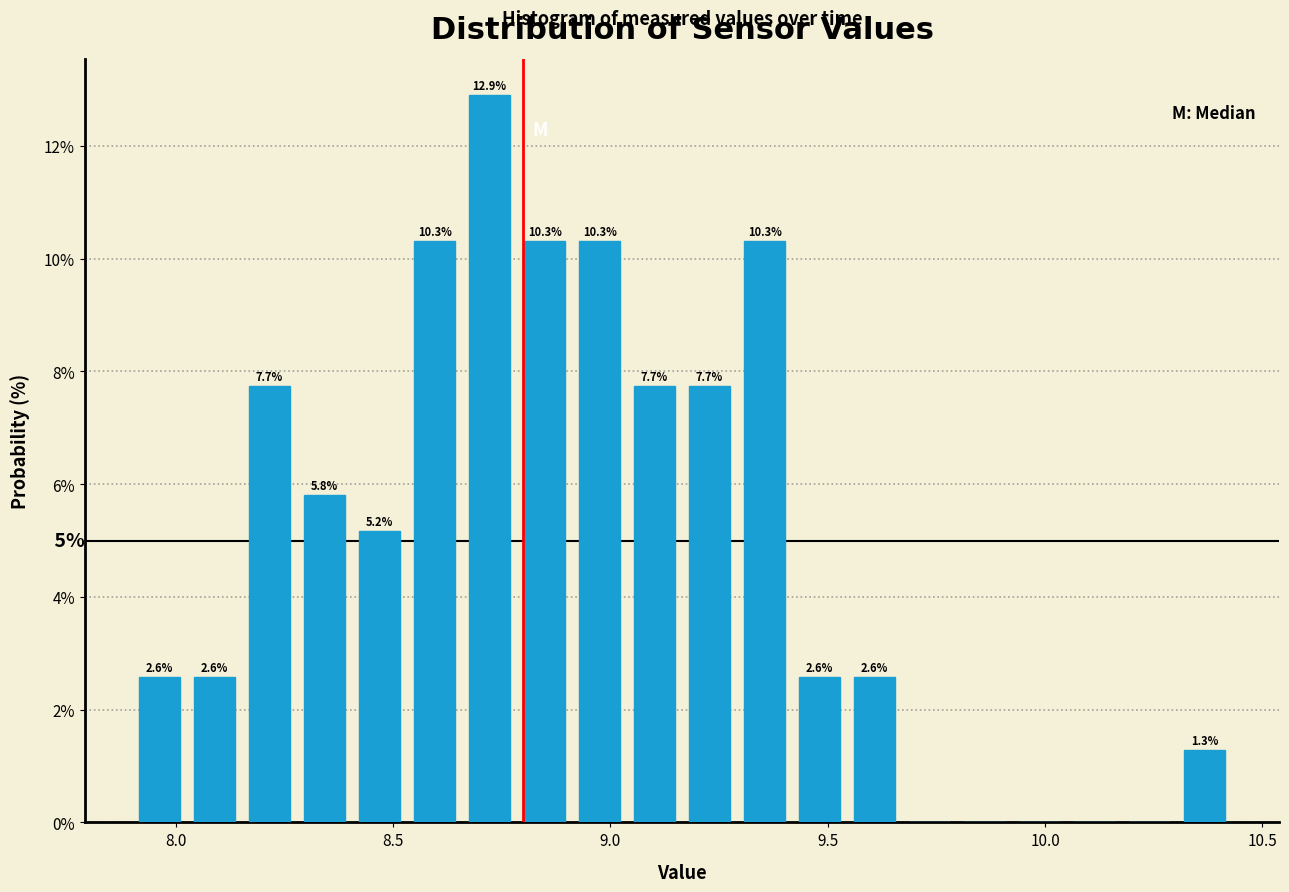

Read against the x-axis, roughly where is the centre of the tallest bar?

8.70